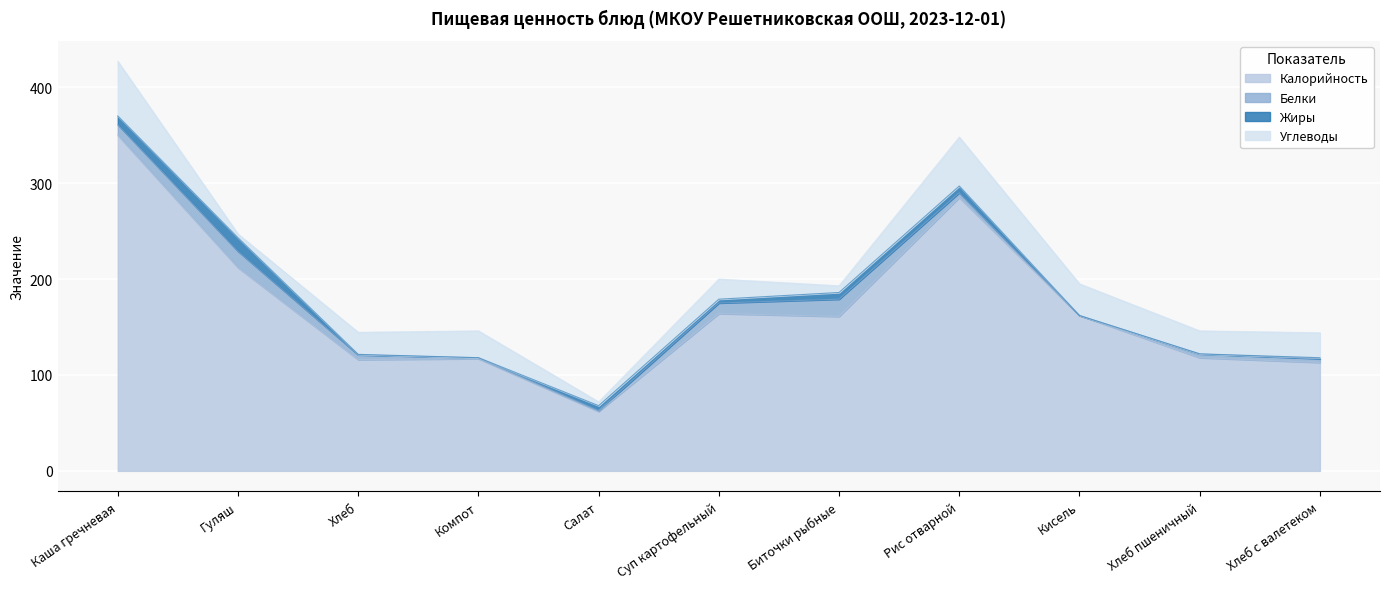

True or false: Углеводы and Белки intersect in this chart.

True